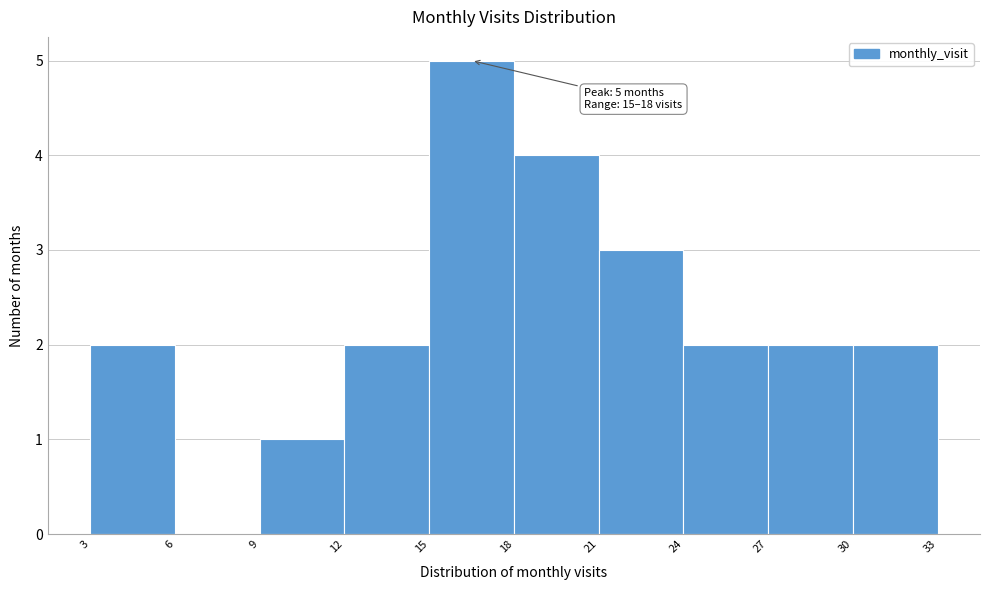

Over which range of the x-axis is the bar tallest?

15 to 18